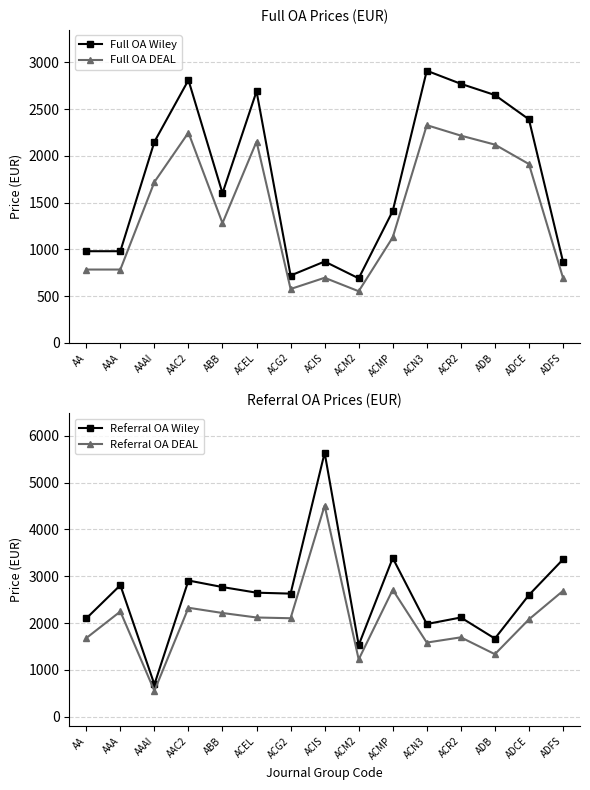

Is it true that Full OA Wiley equals 1264 at ADFS?

False